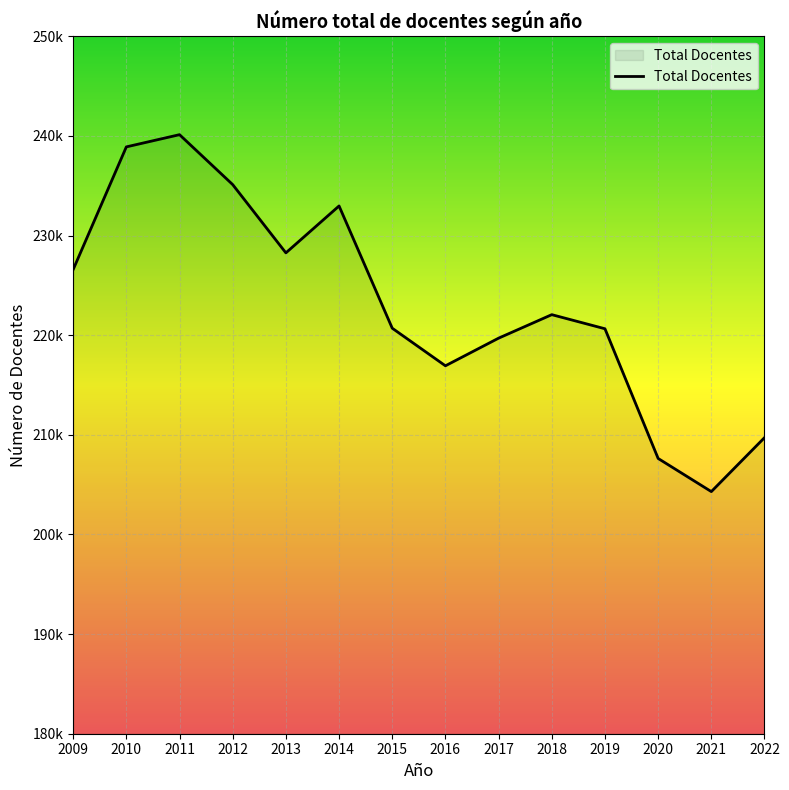

At which label does the data first exceed 222061?

2009